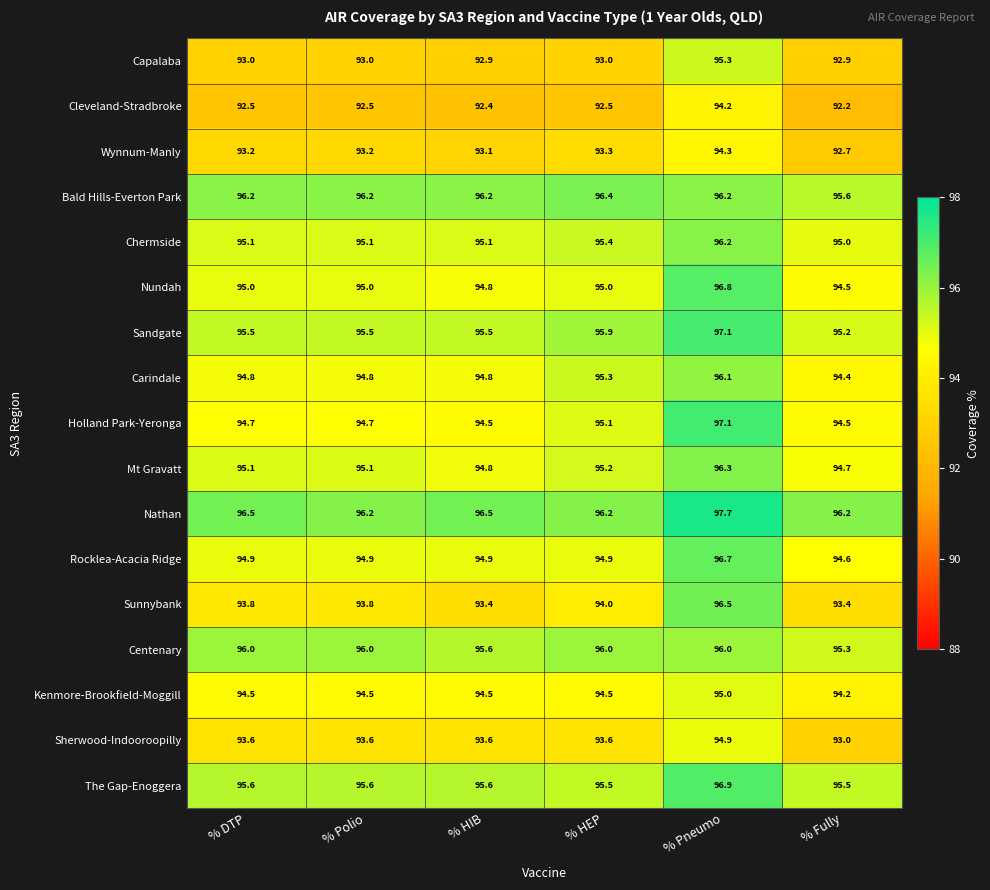

What is the maximum value shown in the chart?

97.7